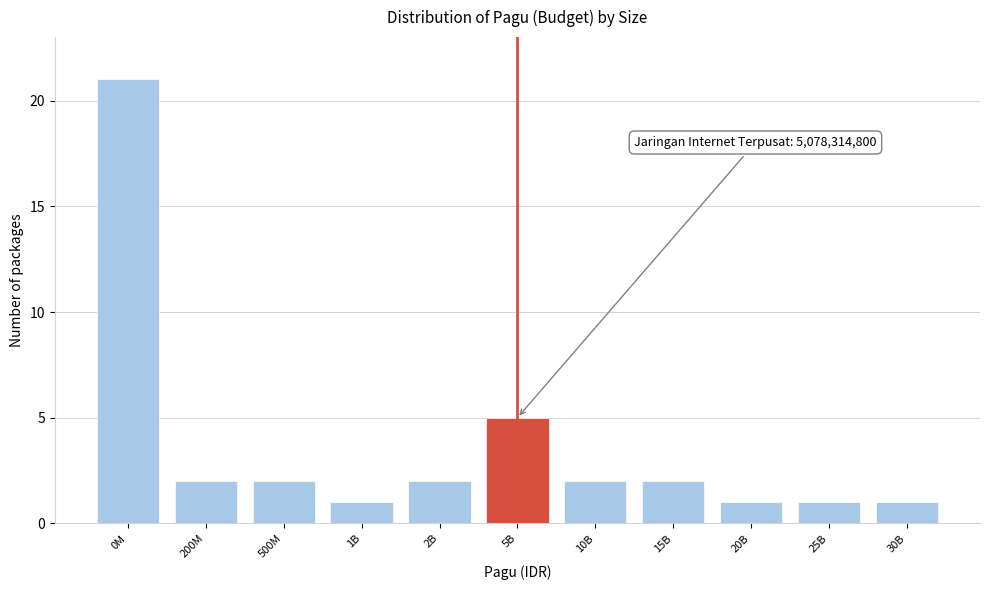

Reading right to left, what are all the values shown in this chart?

1	1	1	2	2	5	2	1	2	2	21